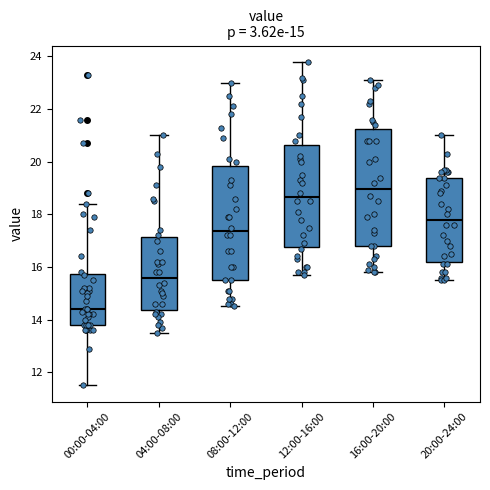

Which box's median line is the lowest?

00:00-04:00